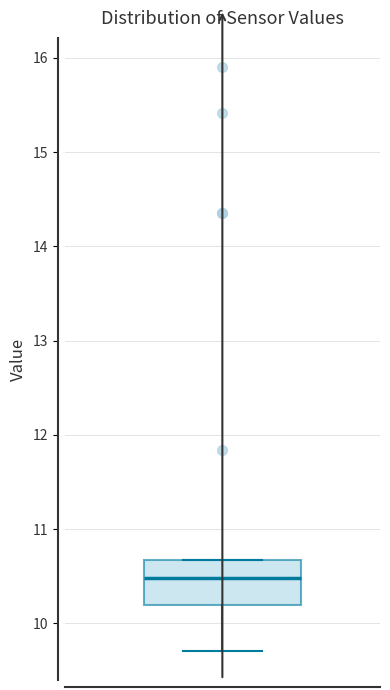

Transcribe this box plot: give where the median line is, the range the box spans, and where the two whiskers end, as read against the y-axis. The values are not printed on the chart, so give them approximately, as read against the axis.

median 10.5, box 10.2 to 10.7, whiskers 9.7 to 10.7